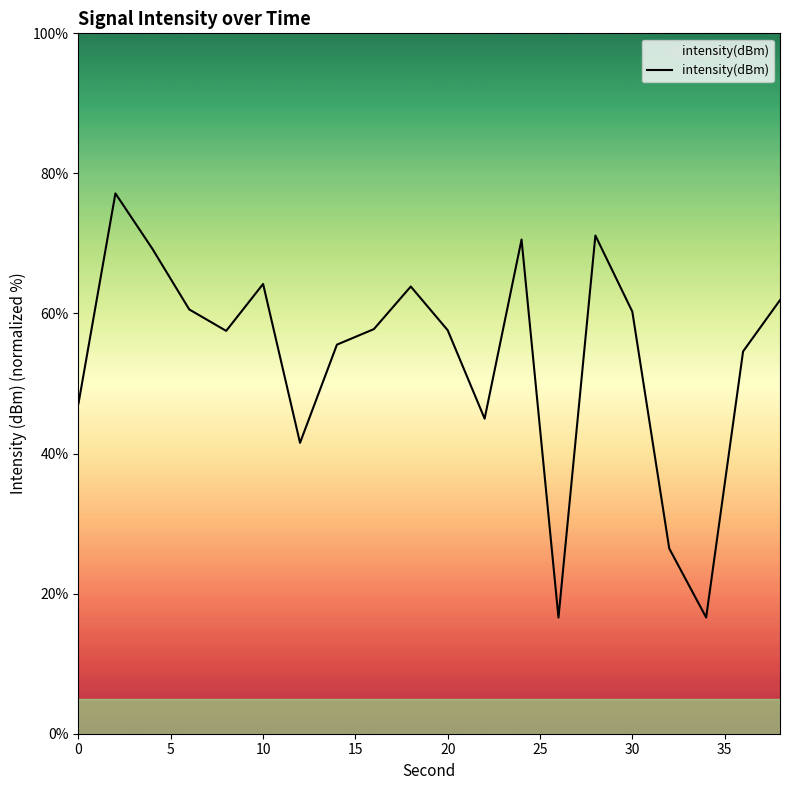

What is the average value?

53.8